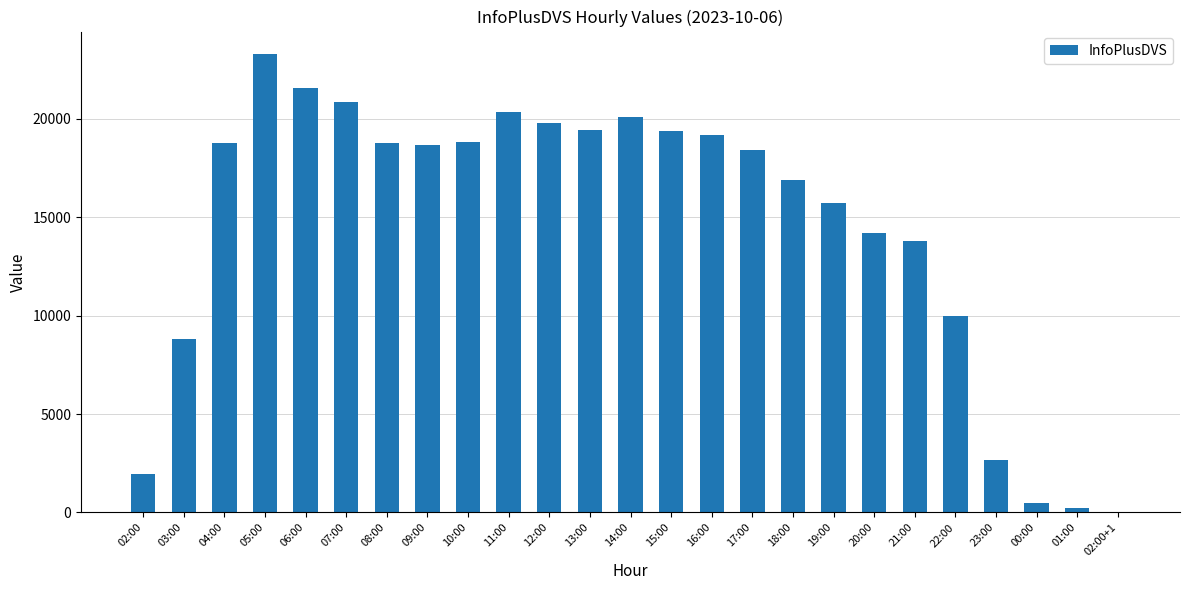

What is the ratio of the value at 15:00 to the value at 22:00?

1.9